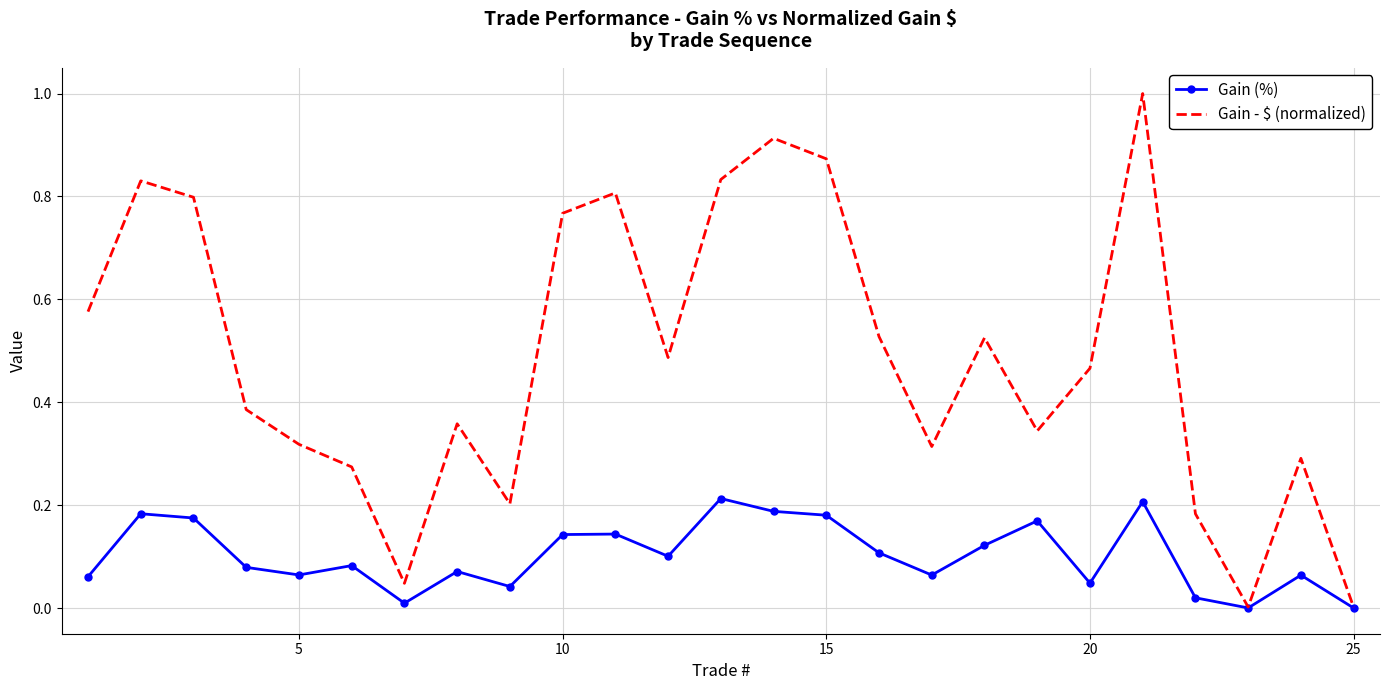

List the series in order of their overall mean, highest first.

Gain - $ (normalized), Gain (%)